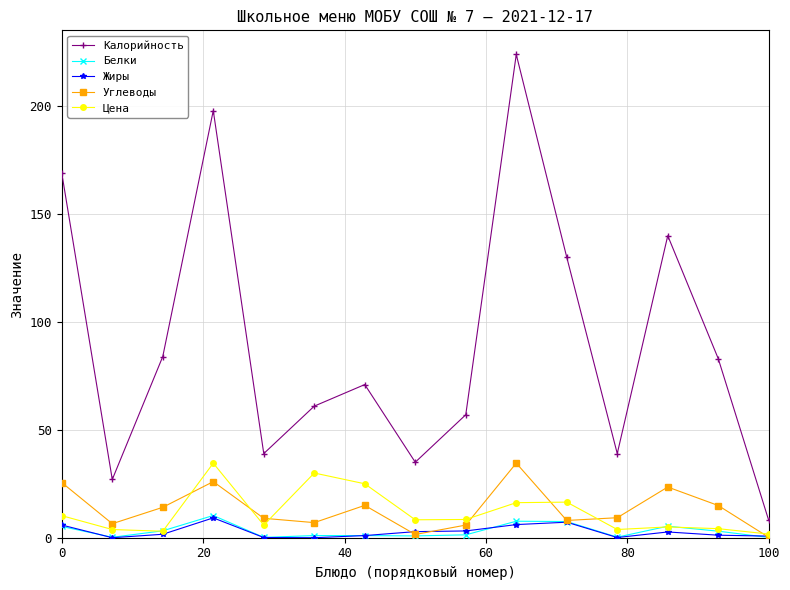

Does the chart display data point markers on the line(s)?

Yes